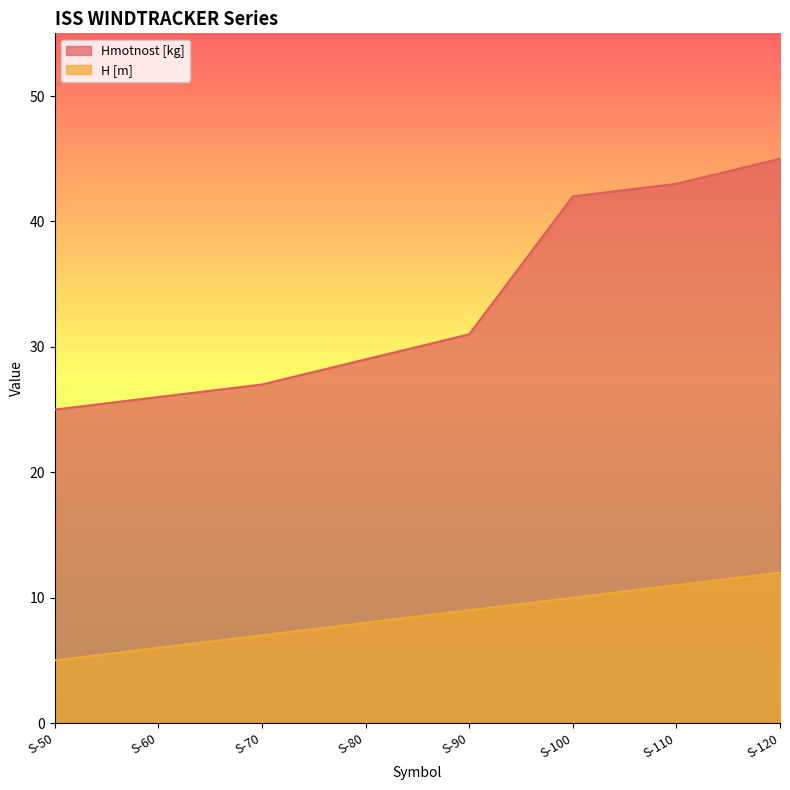

Reading left to right, what are all the values shown in this chart?

Hmotnost [kg]: S-50=25	S-60=26	S-70=27	S-80=29	S-90=31	S-100=42	S-110=43	S-120=45
H [m]: S-50=5	S-60=6	S-70=7	S-80=8	S-90=9	S-100=10	S-110=11	S-120=12